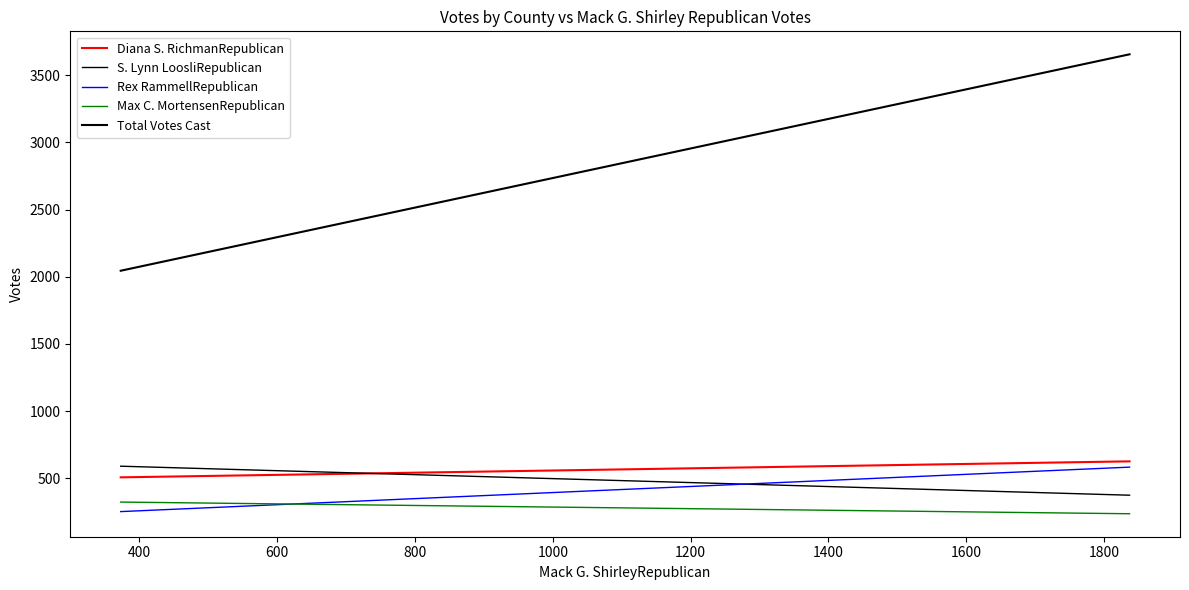

Does the chart display data point markers on the line(s)?

No